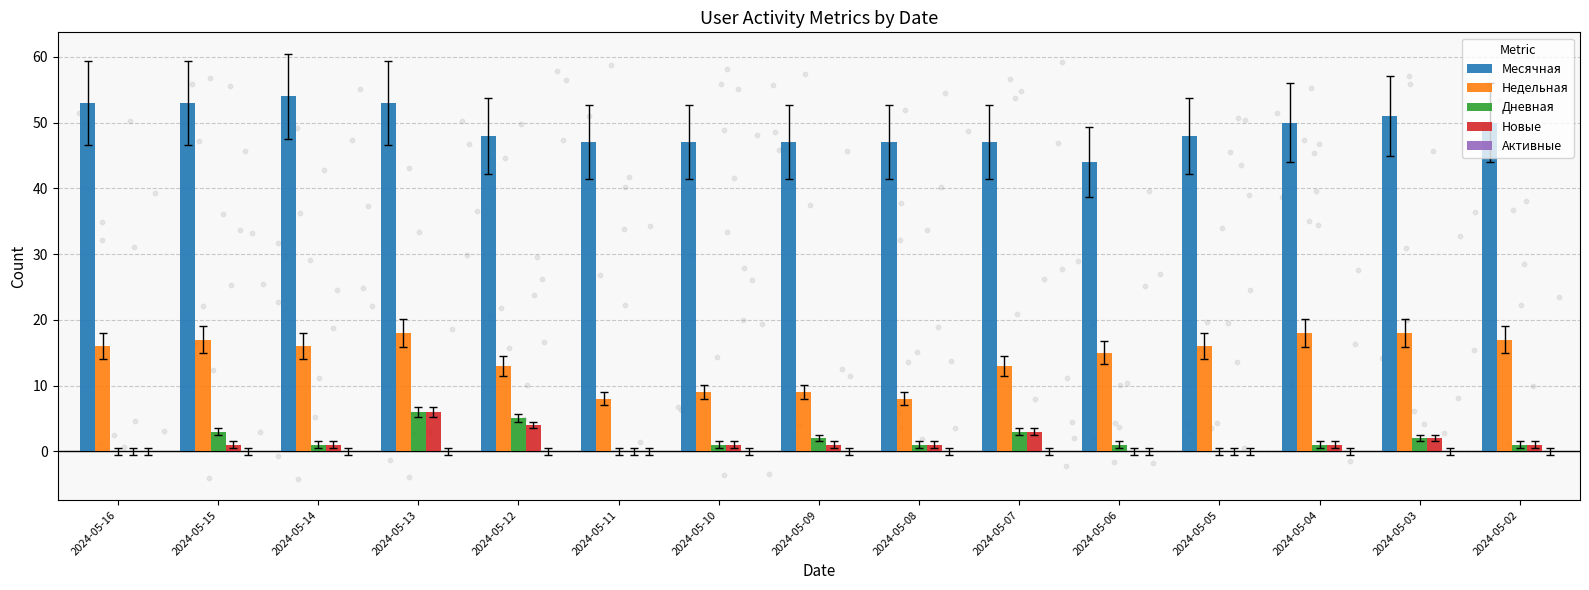

Which series has the largest total across all categories?

Месячная